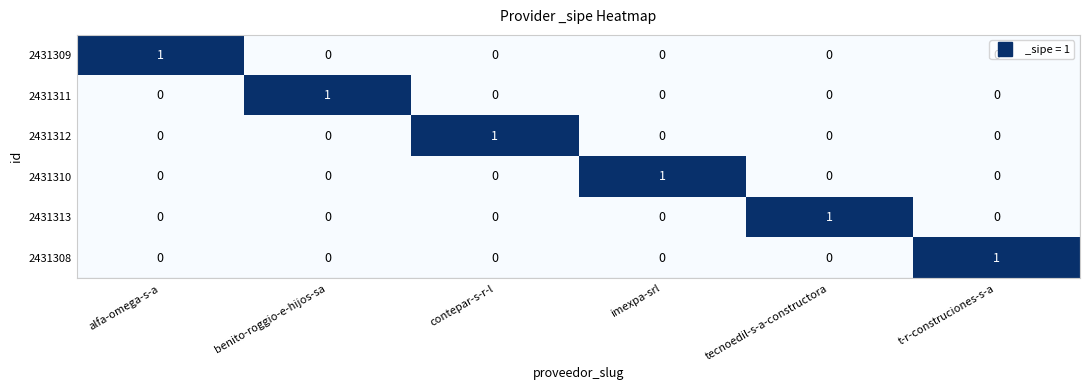

How many 2431310 values are between 0 and 1?

6